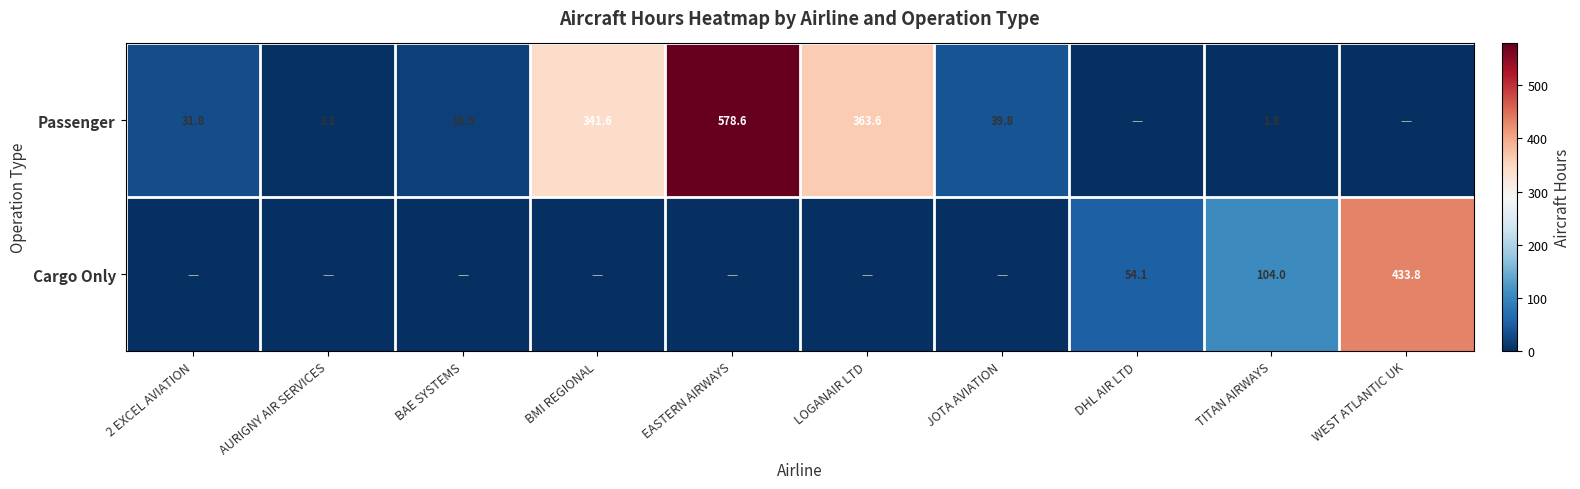

The value of Passenger at AURIGNY AIR SERVICES is 5.4. True or false?

False